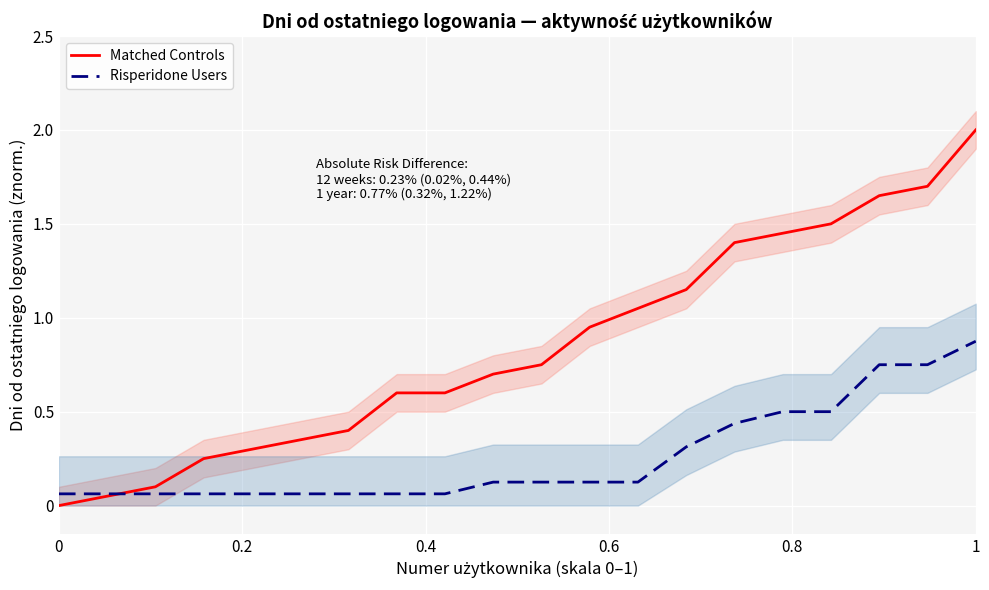

The value of Matched Controls at 1 is 2.0. True or false?

True